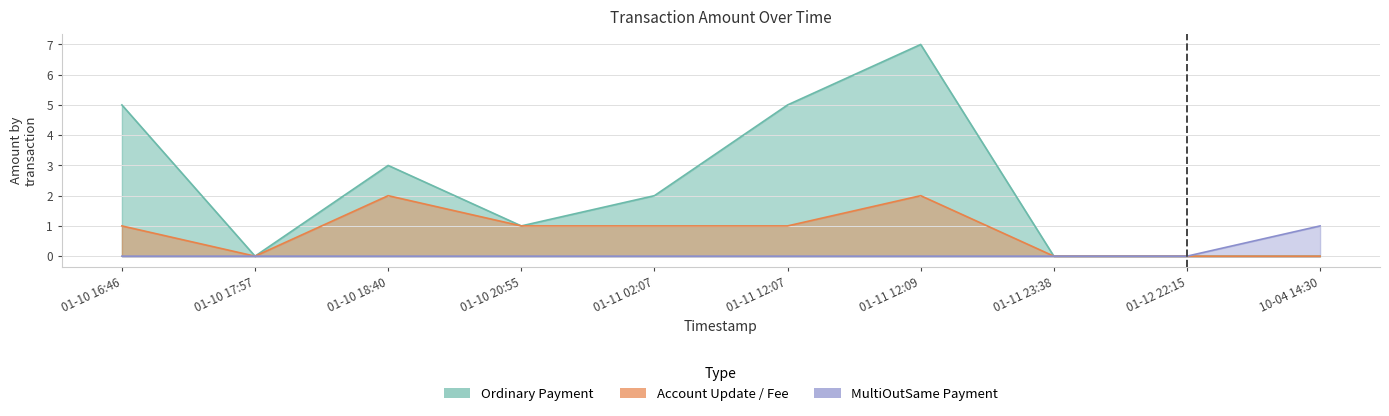

What is the greatest value displayed?

7